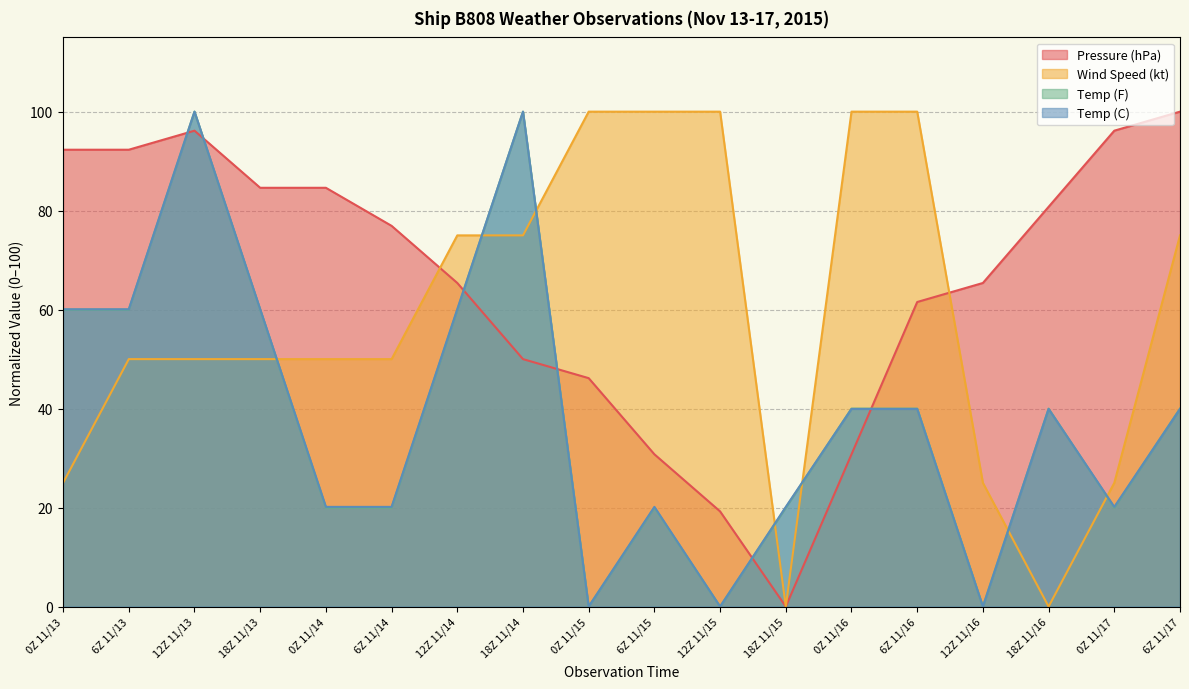

Between 0Z 11/14 and 18Z 11/16, which series saw the biggest shift?

Wind Speed (kt)